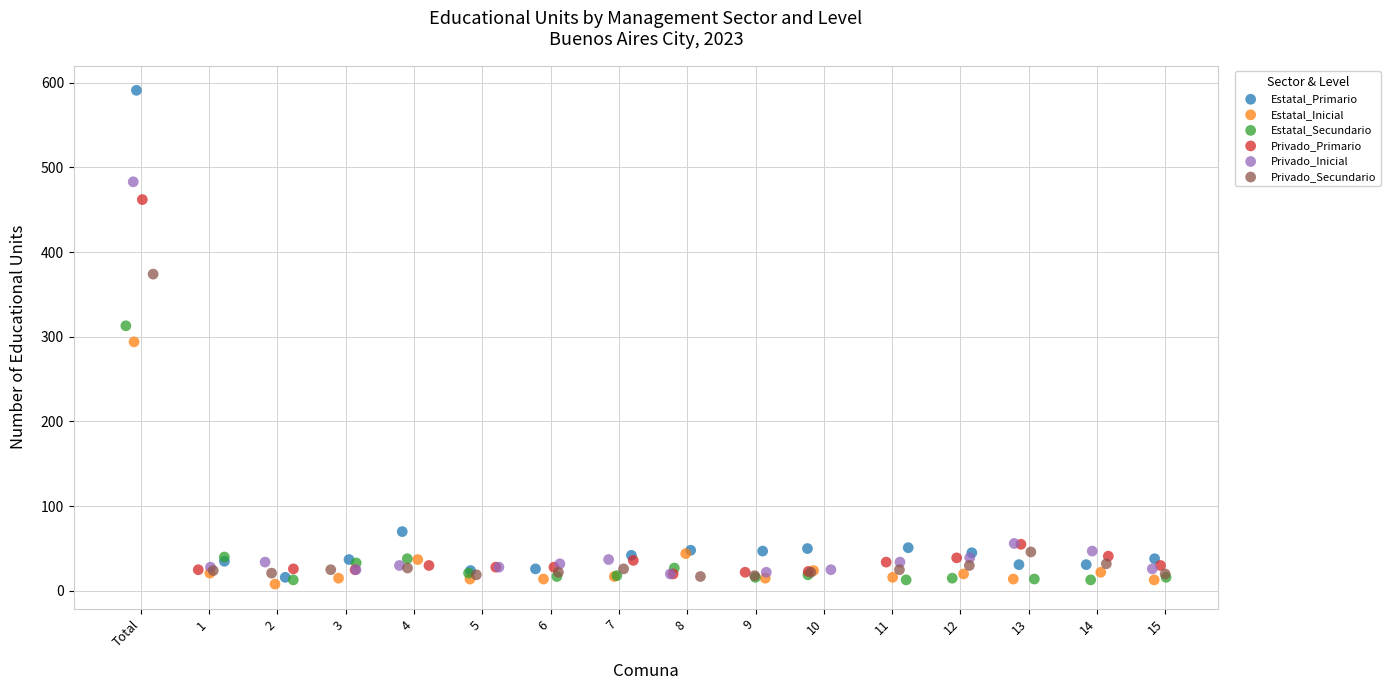

Which series reaches the maximum Y coordinate?

Estatal_Primario